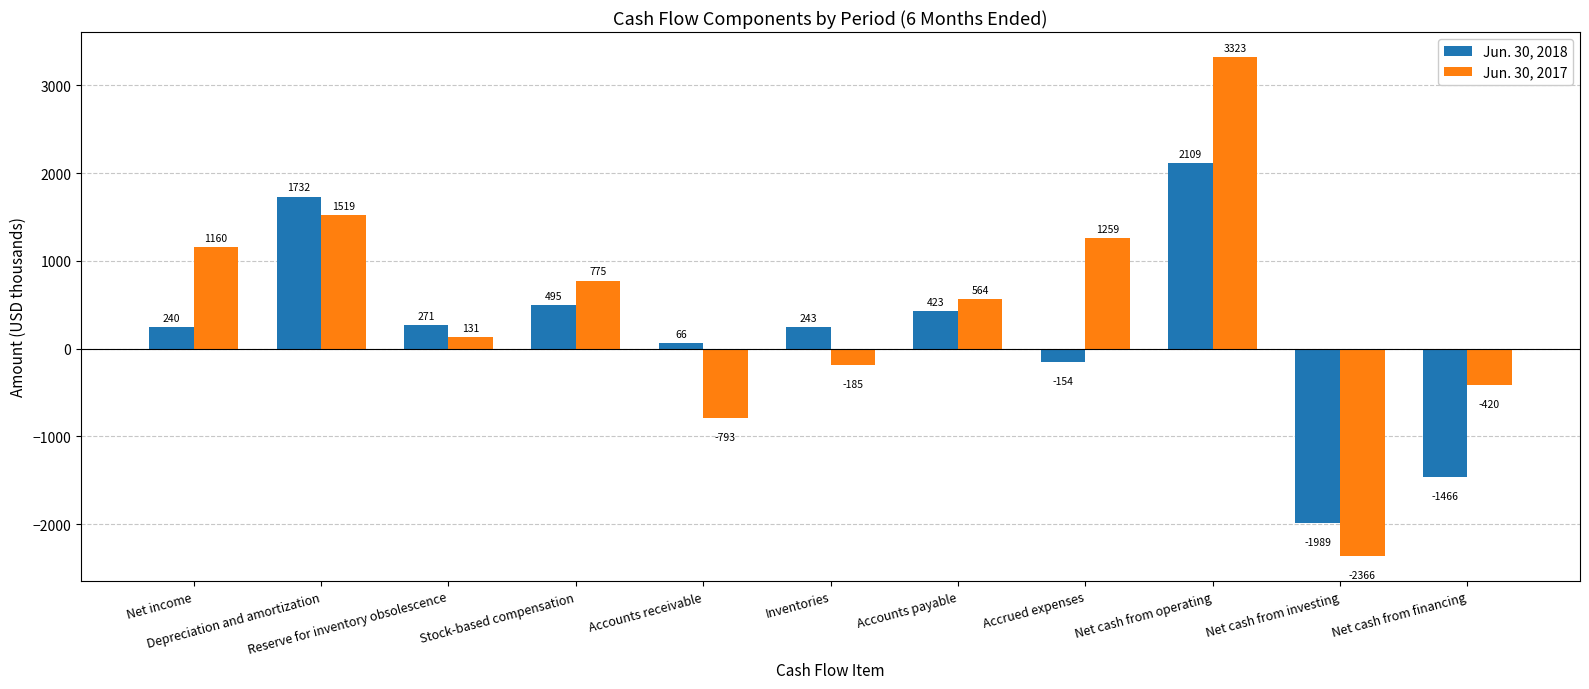

How many categories are shown in the chart?

11